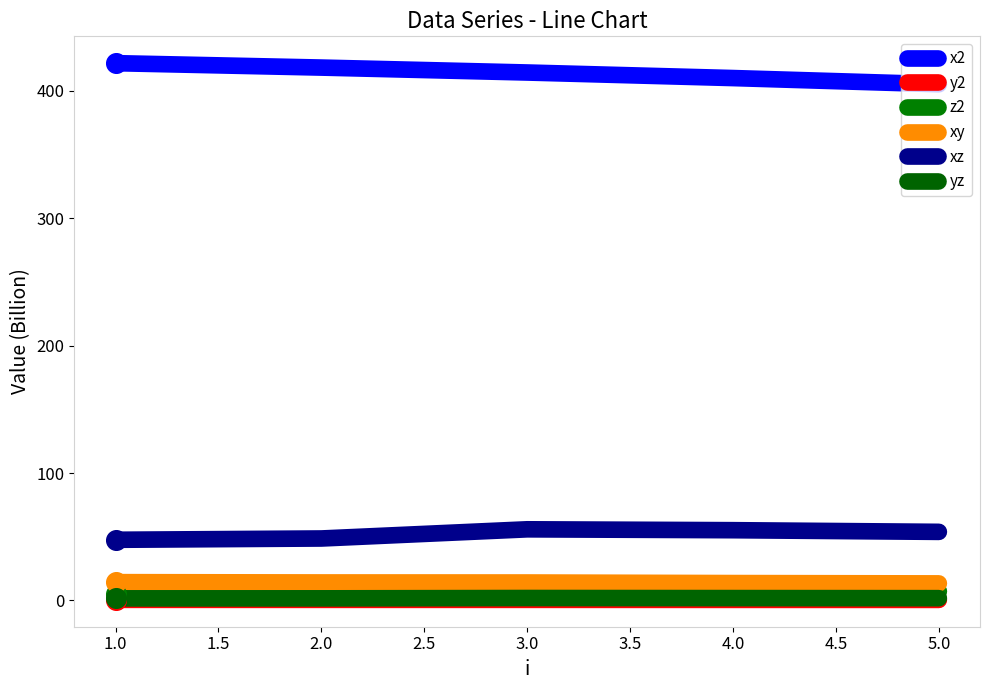

Which series has the largest total across all categories?

x2